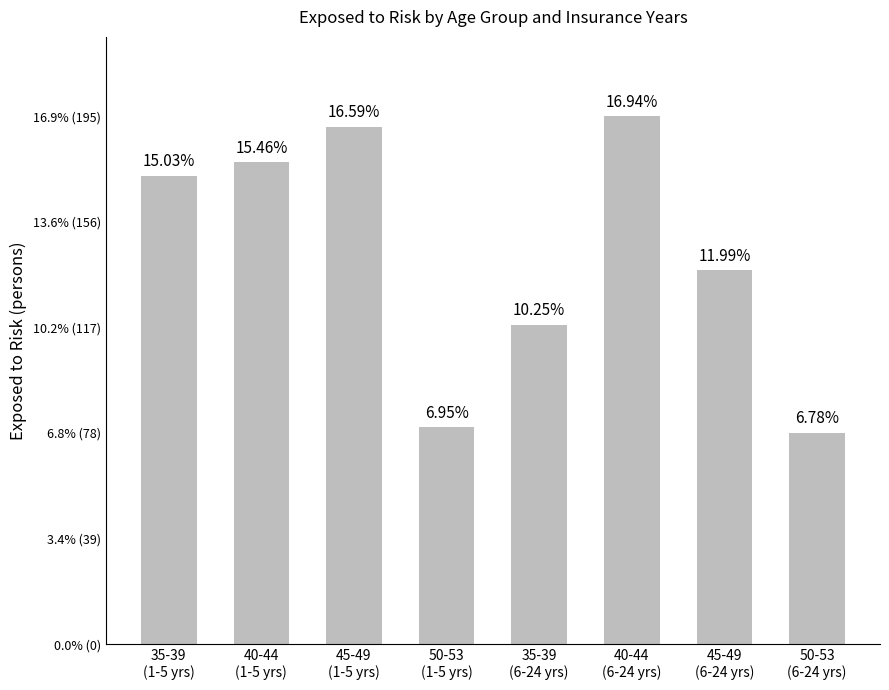

What is the sum of the values at 40-44
(1-5 yrs) and 45-49
(1-5 yrs)?

369